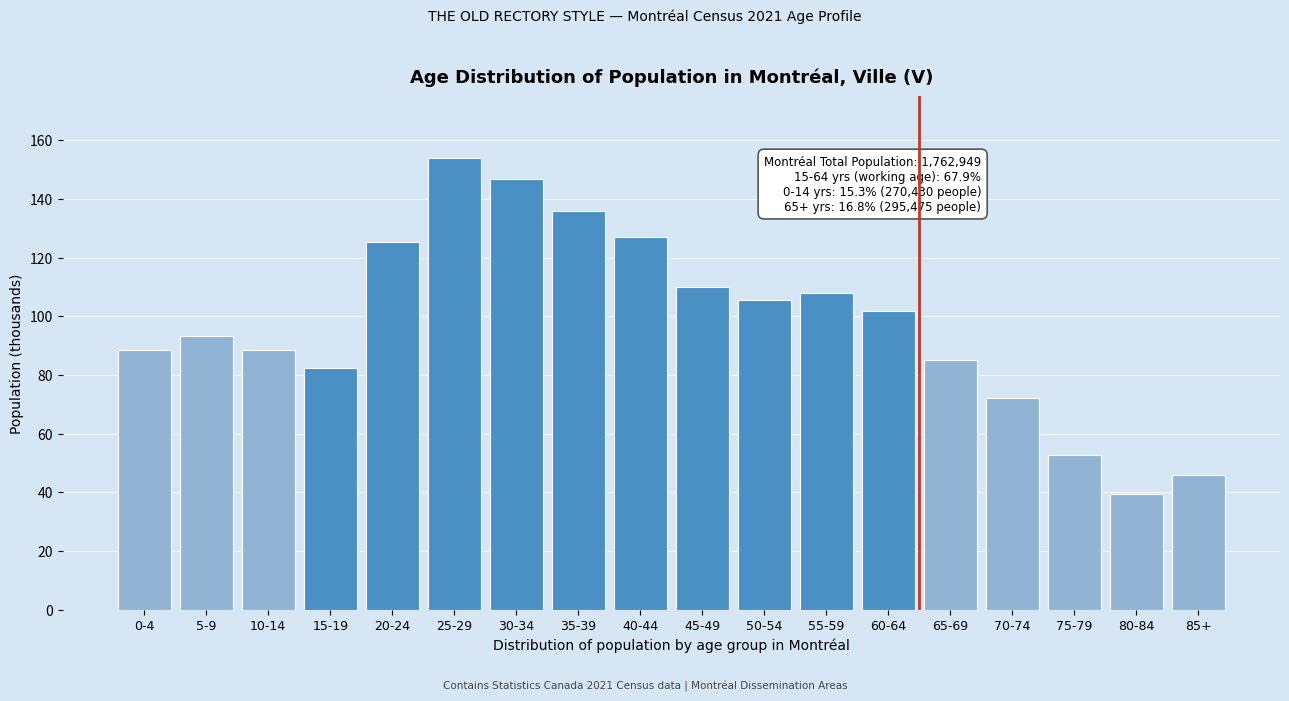

What is the sum of the values at 35-39 and 30-34?

282.7